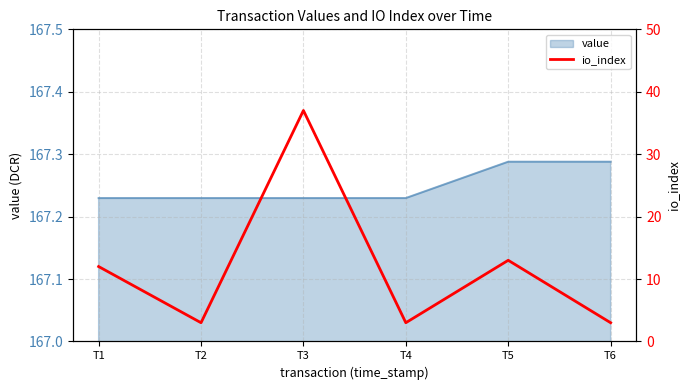

The value of value at T3 is 107.5. True or false?

False